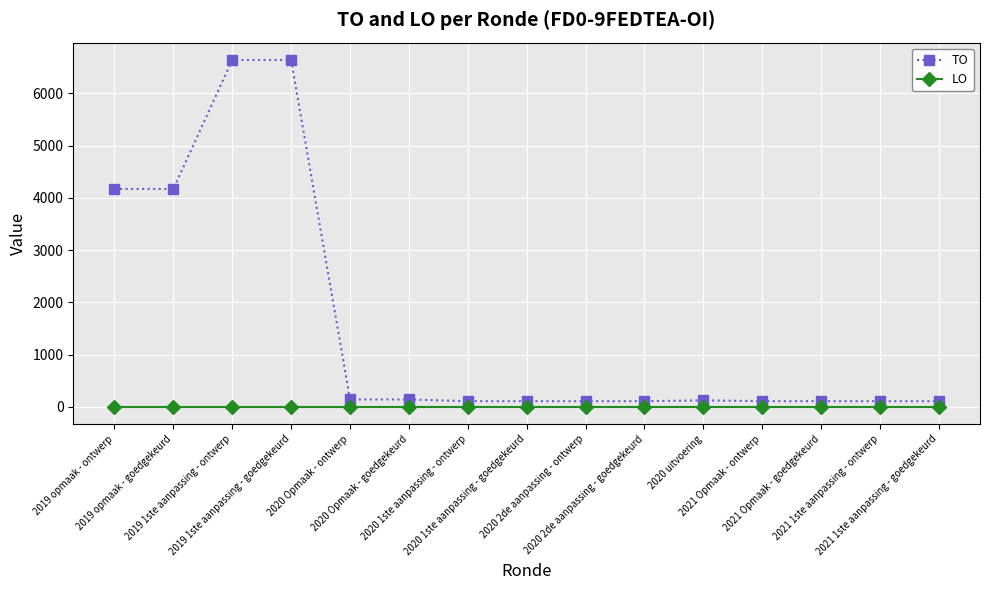

Is it true that LO equals 0 at 2020 Opmaak - ontwerp?

True